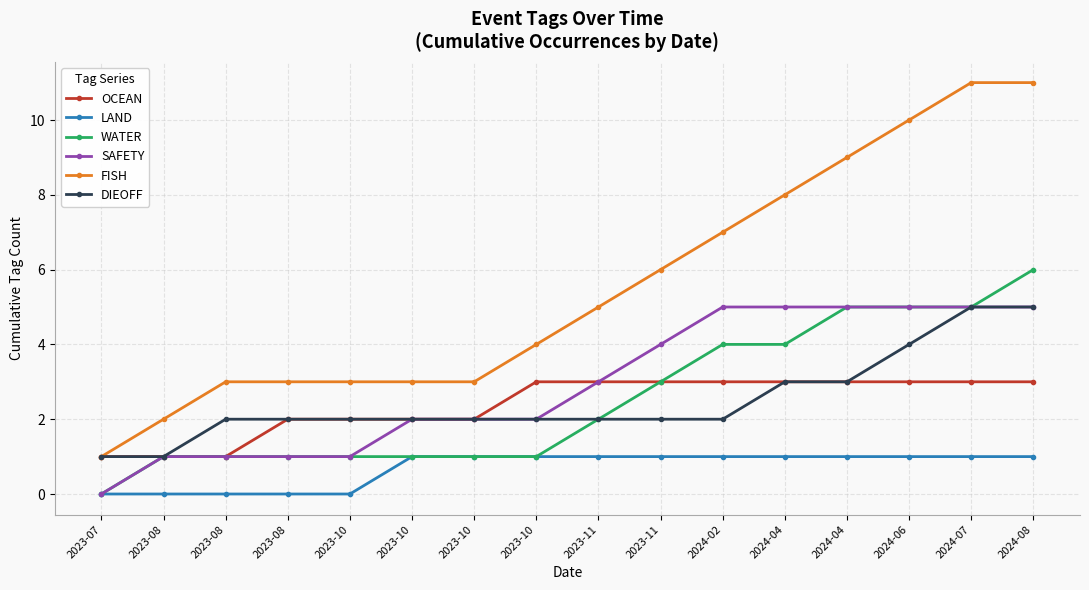

What is the label of the 4th point from the left?

2023-08